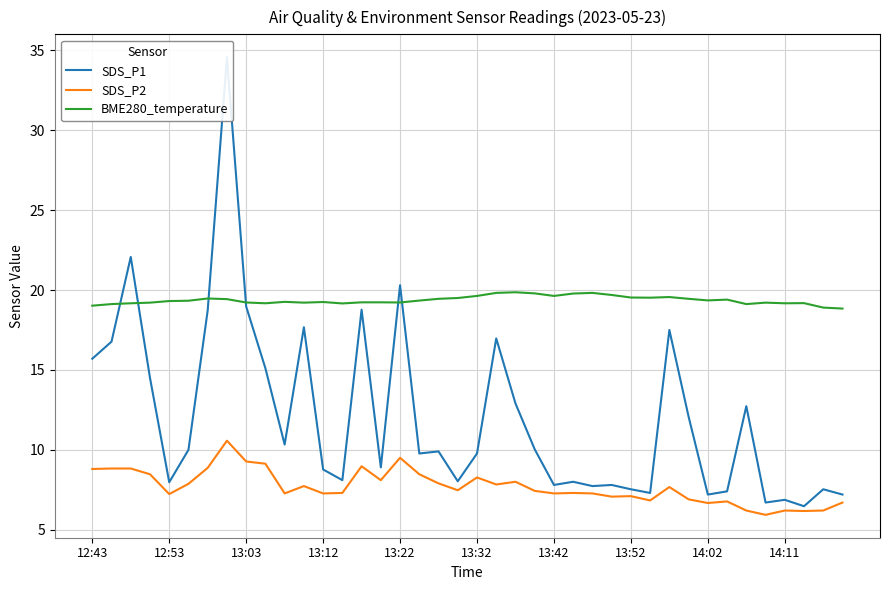

What is the minimum value for SDS_P1?

6.5